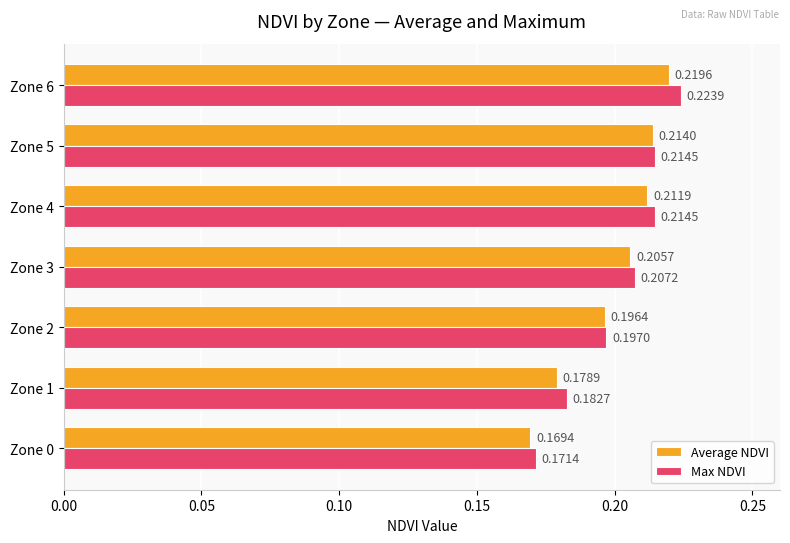

Which series has the widest spread of values?

Max NDVI